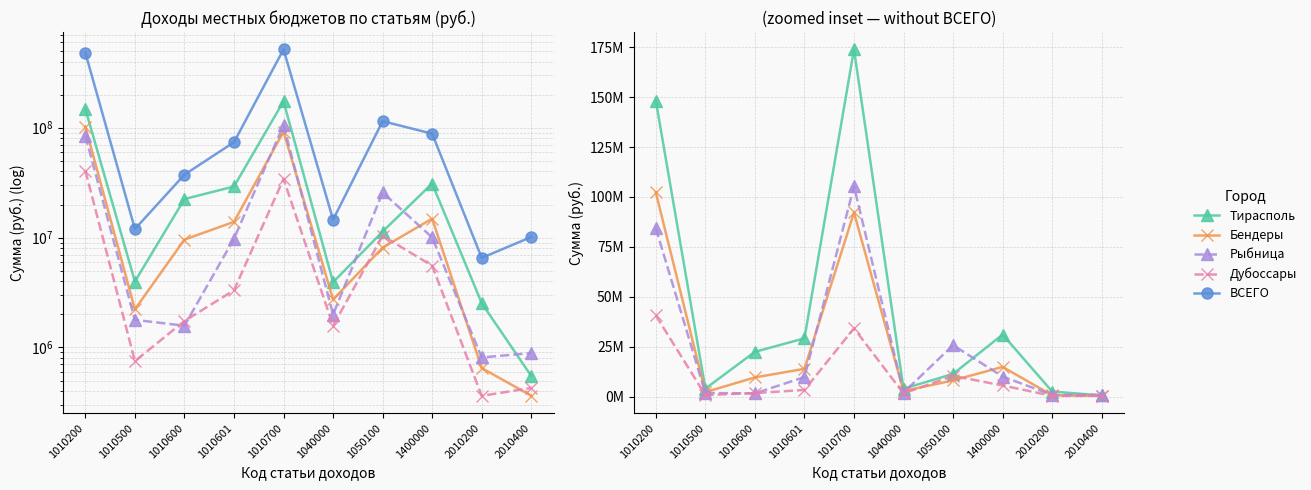

What is the minimum value shown in the chart?

362703